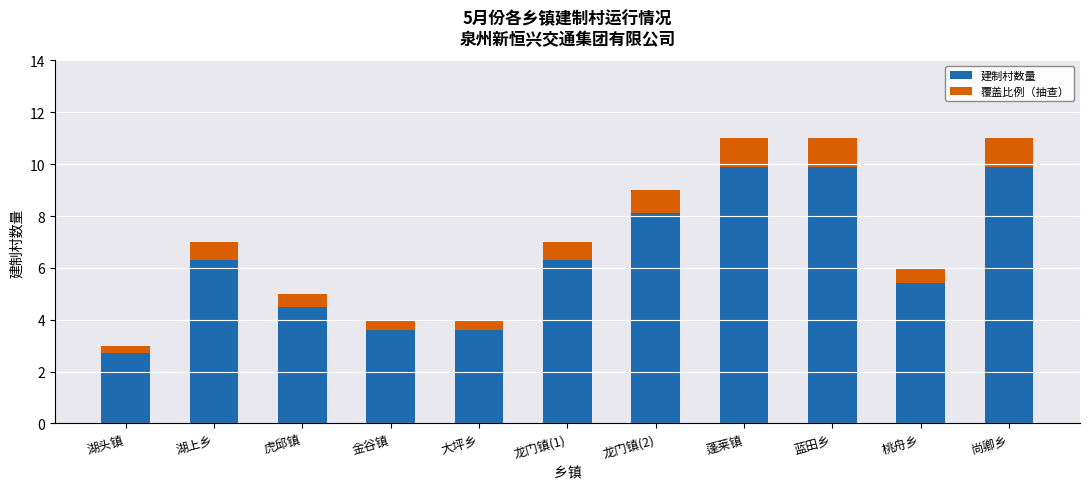

Which has a higher value, 湖头镇 or 尚卿乡?

尚卿乡